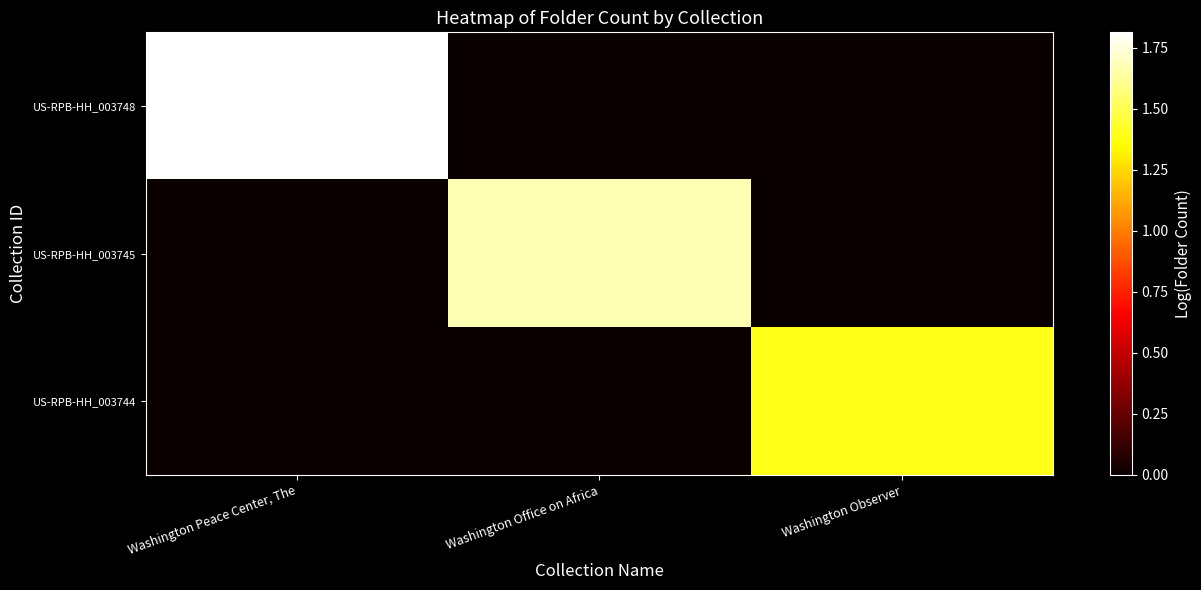

At which category is the sum across all series the highest?

Washington Peace Center, The